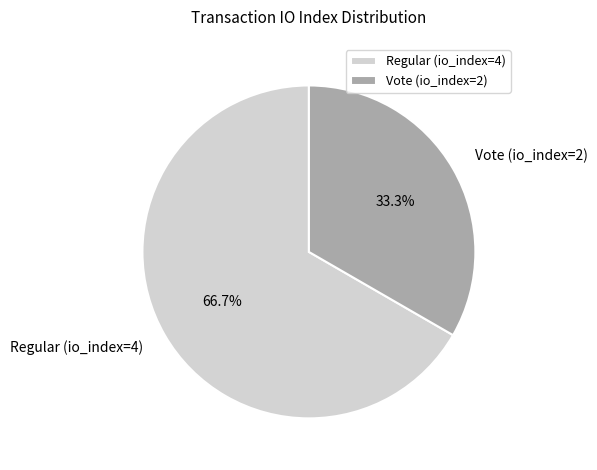

What is the largest slice in the pie chart?

Regular (io_index=4)